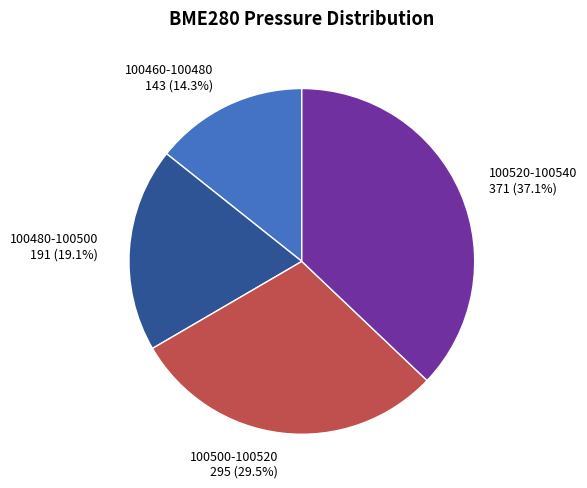

Which slice is the largest?

100520-100540 371 (37.1%)